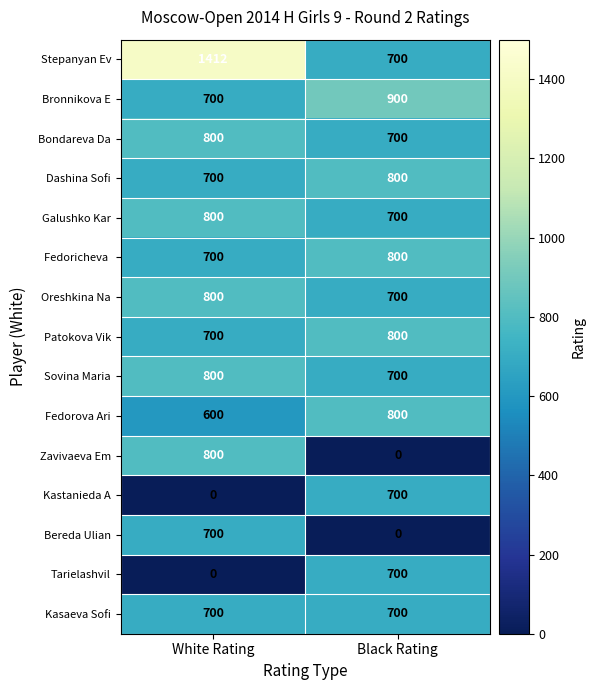

How many categories are shown in the chart?

2